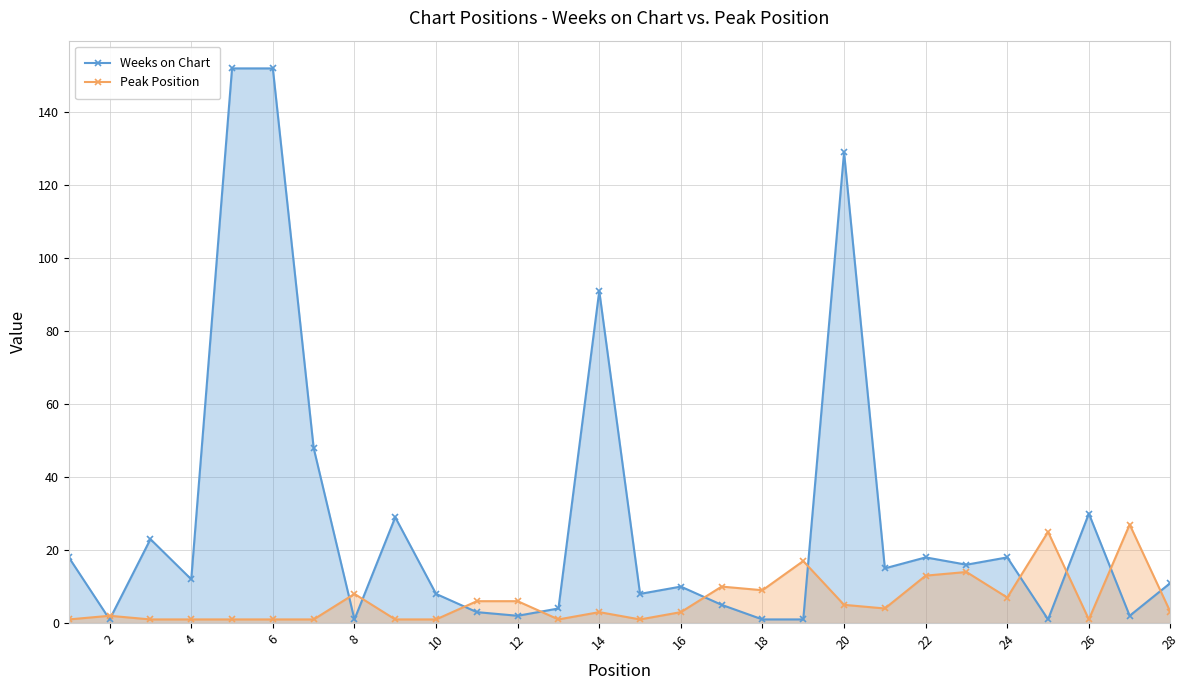

Which series has the widest spread of values?

Weeks on Chart